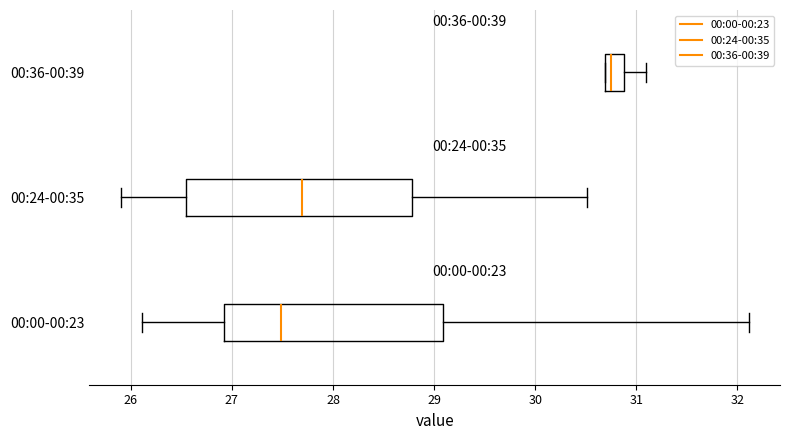

Which box's median line is the furthest to the right?

00:36-00:39